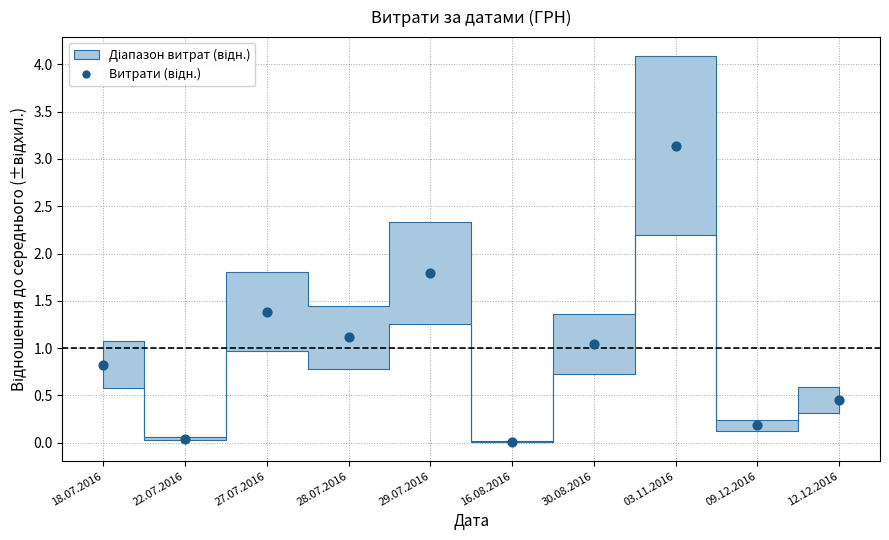

What is the range of Y values (max minus min)?

3.1